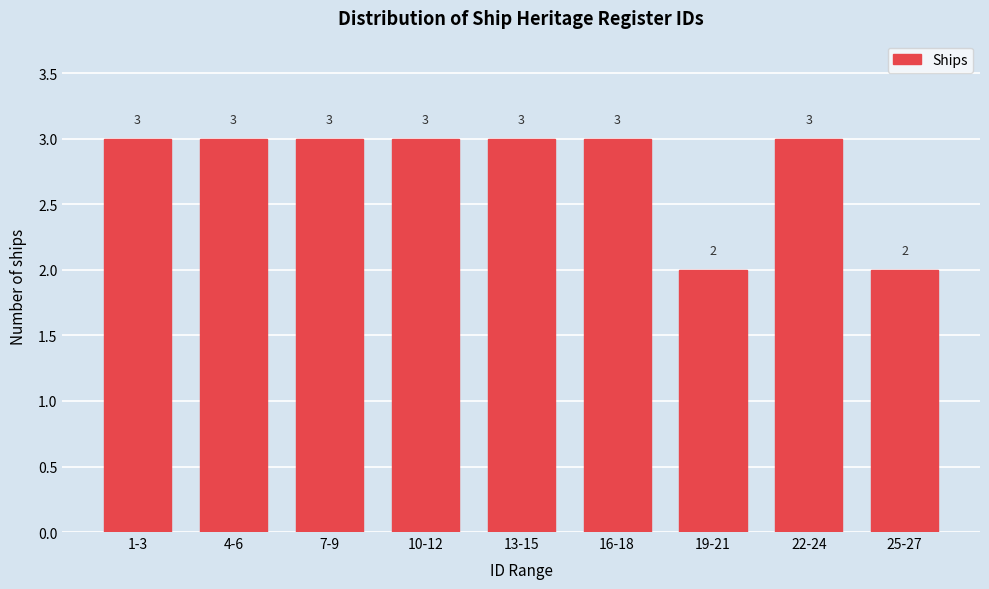

Reading left to right, transcribe all the data shown in this chart.

1-3=3	4-6=3	7-9=3	10-12=3	13-15=3	16-18=3	19-21=2	22-24=3	25-27=2